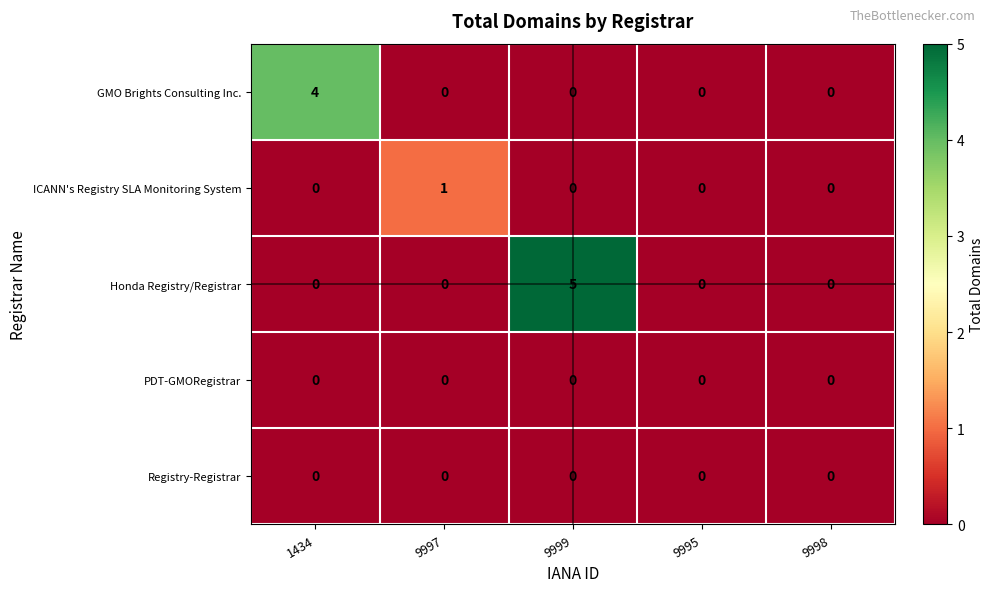

At which category is the sum across all series the highest?

9999